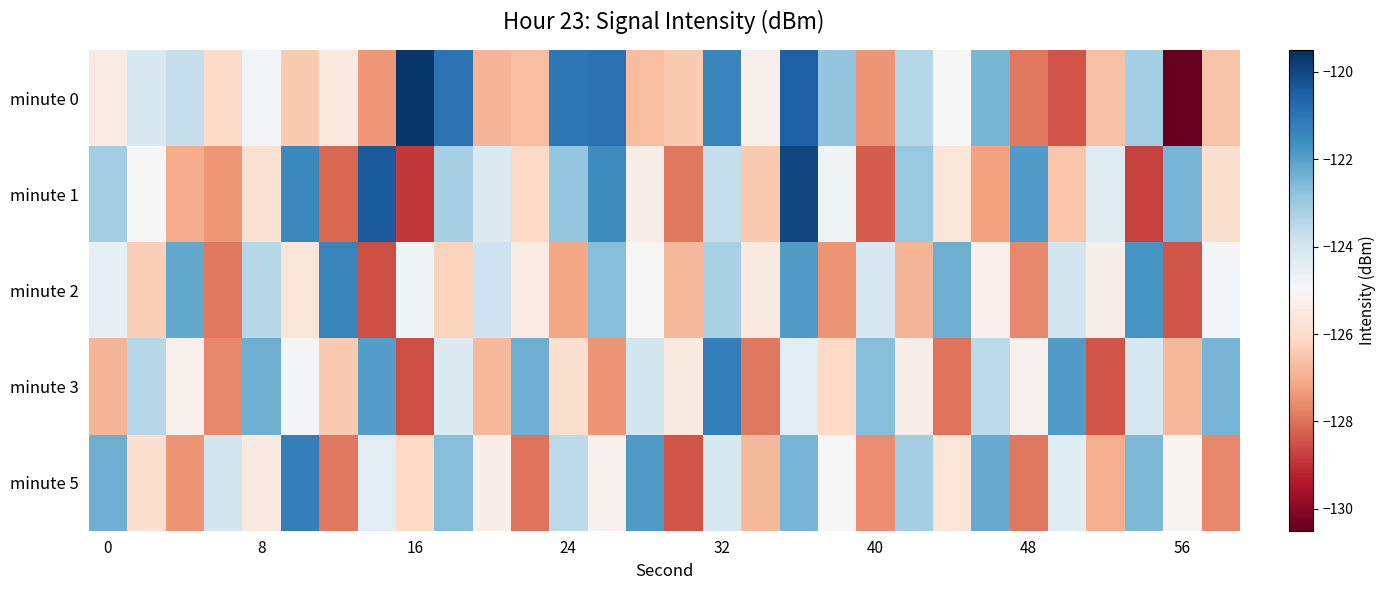

At how many categories does at least one series exceed -125?

28